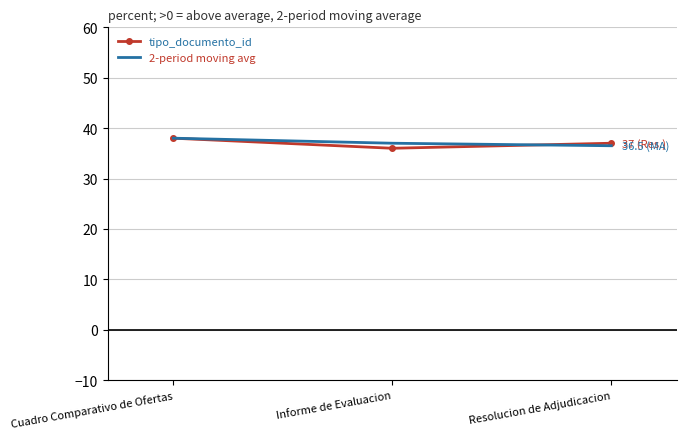

Reading left to right, list all the values displayed in this chart.

tipo_documento_id: 38.0	36.0	37.0
2-period moving avg: 38.0	37.0	36.5